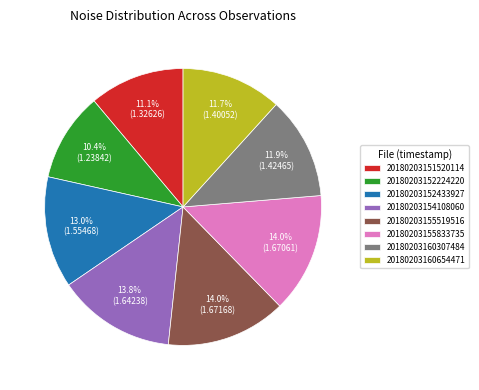

Does 20180203160307484 represent more than half of the total?

No